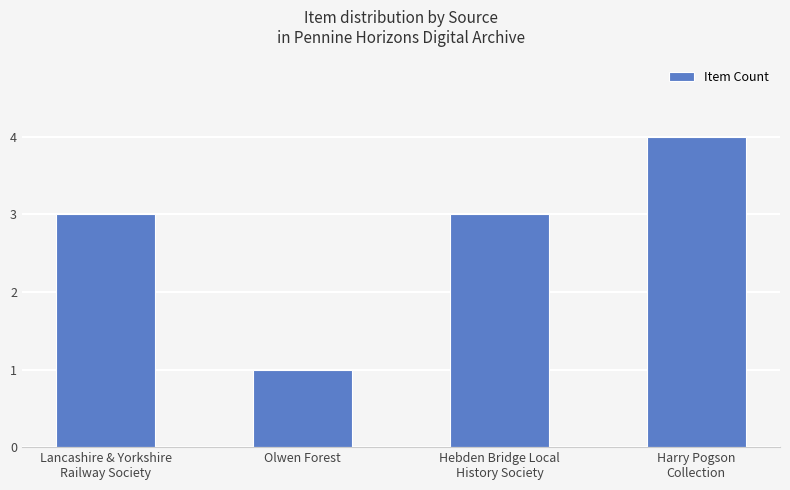

Reading right to left, what are all the values shown in this chart?

4	3	1	3